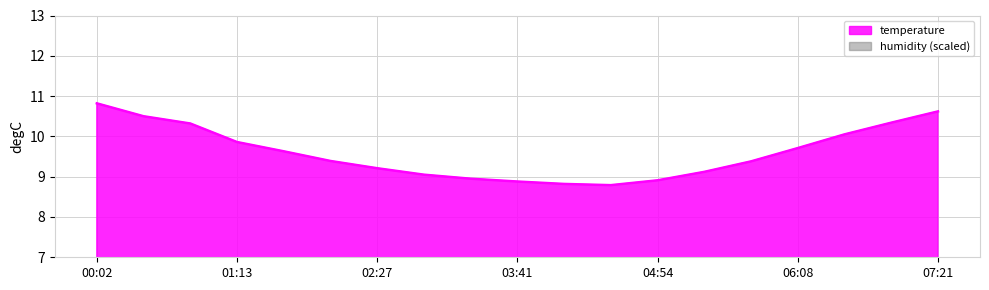

What is the greatest value displayed?

10.8